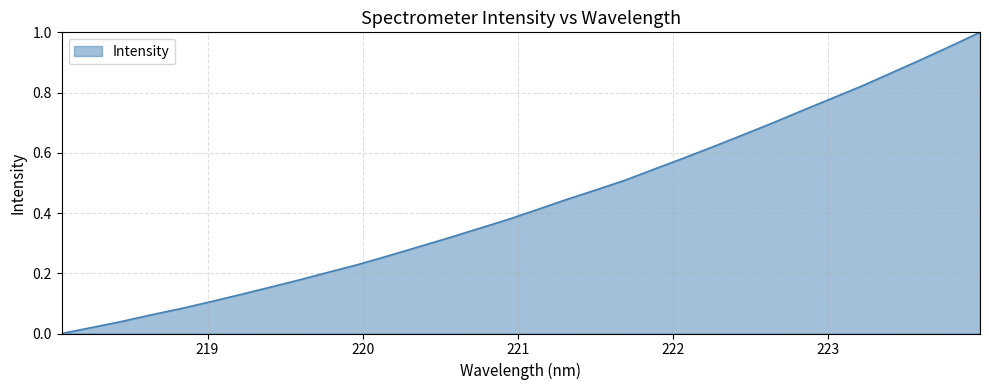

Reading right to left, list all the values displayed in this chart.

1.0	1.0	0.9	0.9	0.8	0.8	0.7	0.7	0.7	0.6	0.6	0.5	0.5	0.5	0.4	0.4	0.4	0.3	0.3	0.3	0.3	0.2	0.2	0.2	0.2	0.1	0.1	0.1	0.1	0.0	0.0	0.0